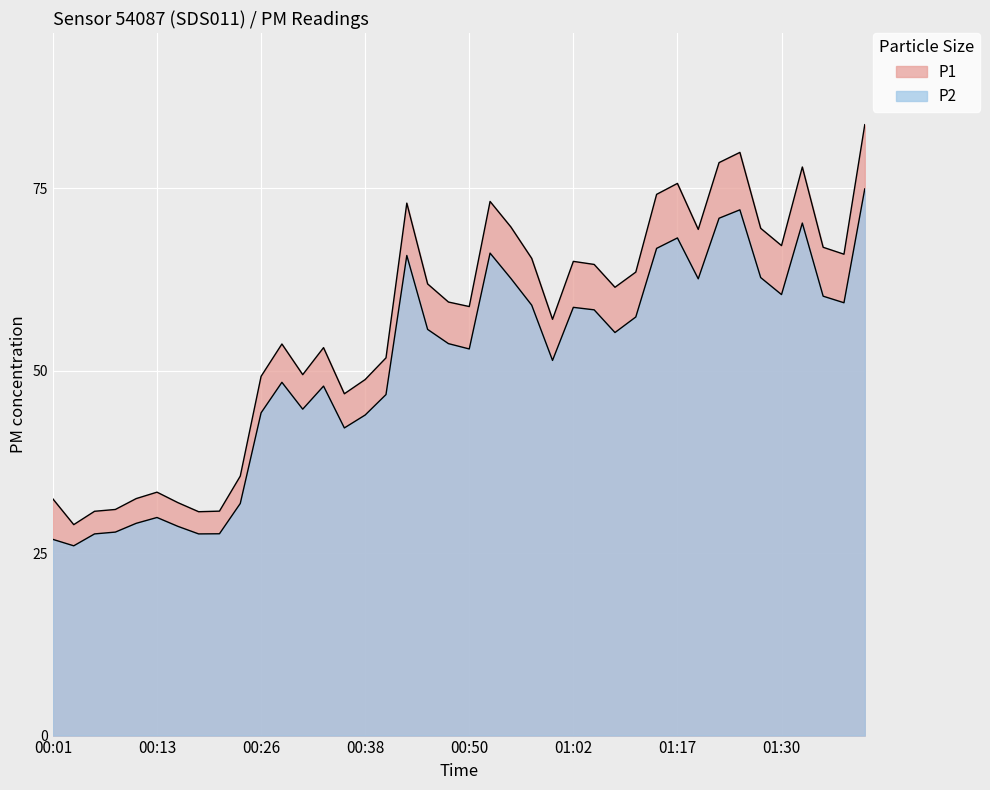

At 00:16, list the series in order from smallest to largest.

P2, P1